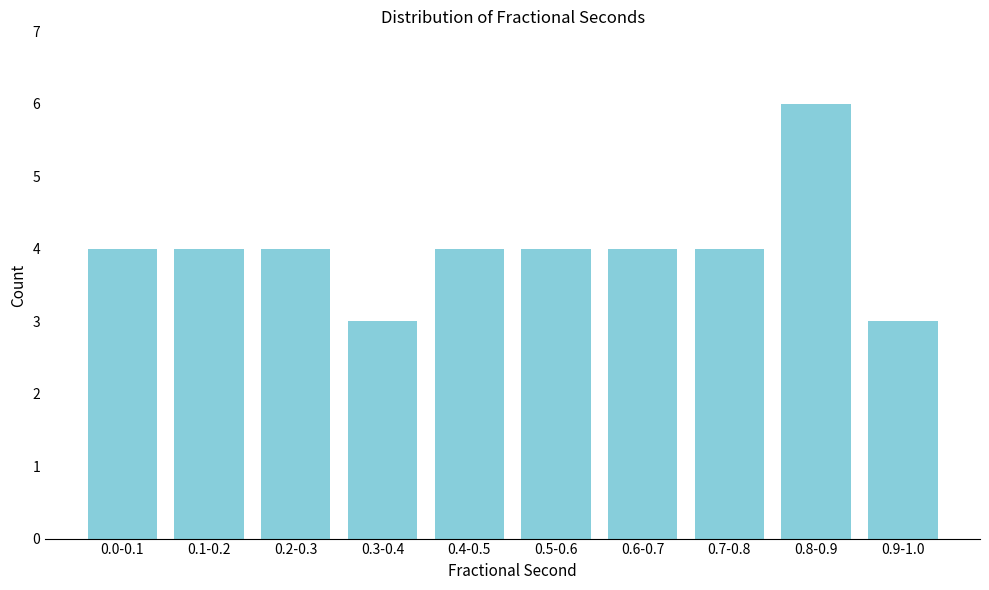

Reading left to right, list all the values displayed in this chart.

4	4	4	3	4	4	4	4	6	3